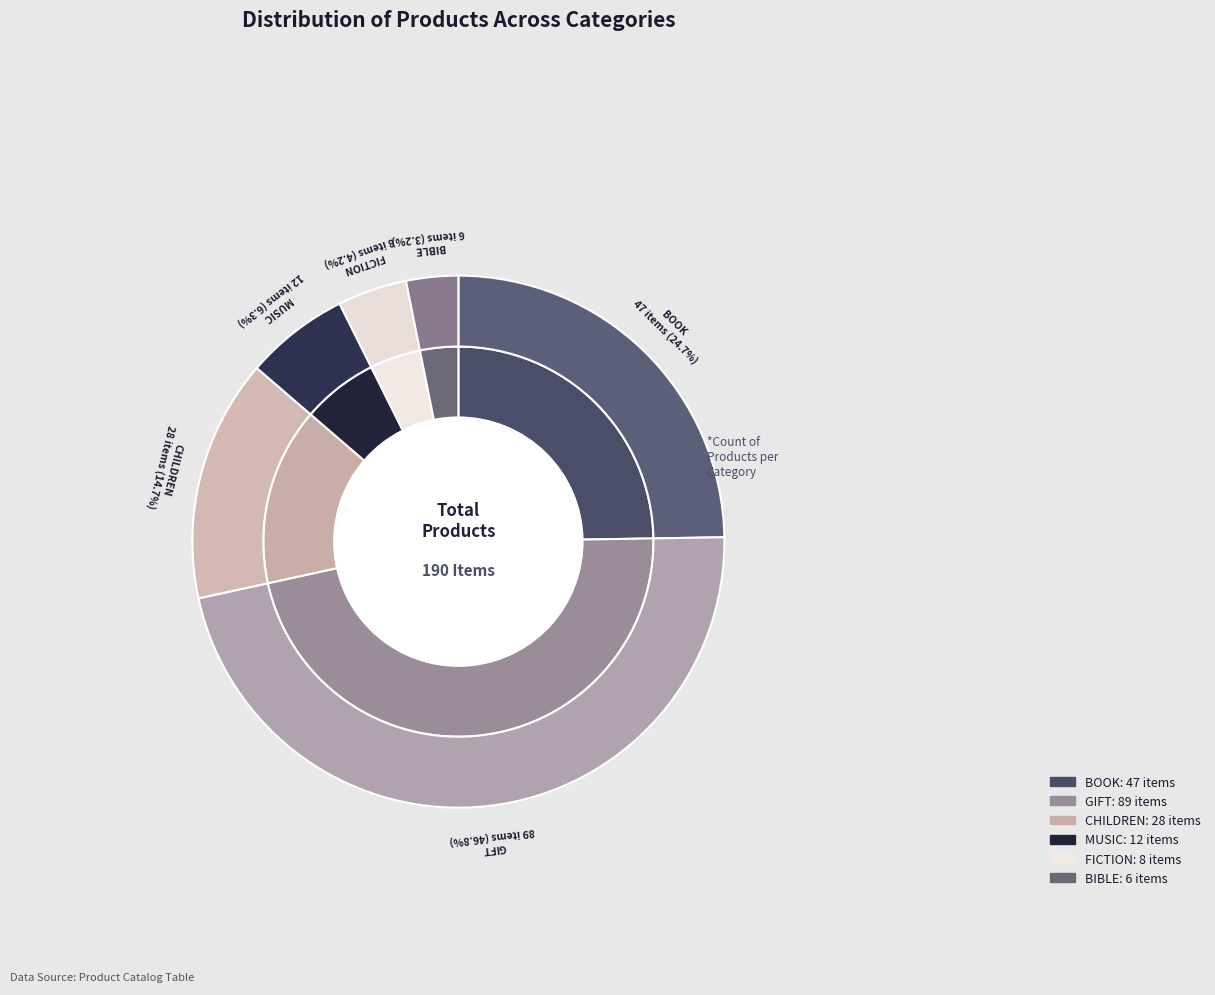

What is the ratio of the value at Gift to the value at Fiction?

11.1